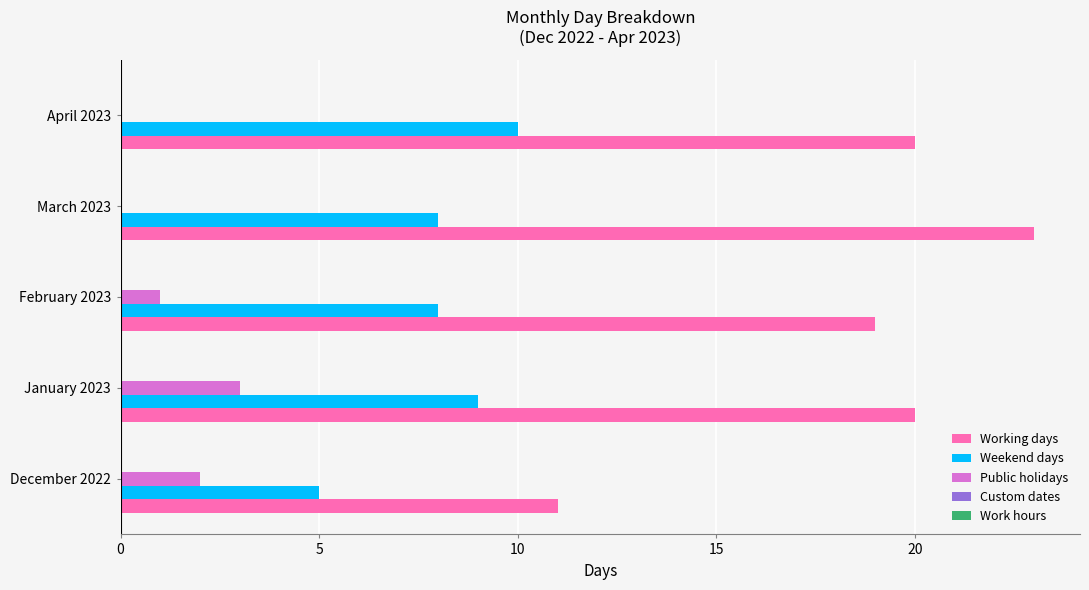

How many distinct data groups are displayed?

3